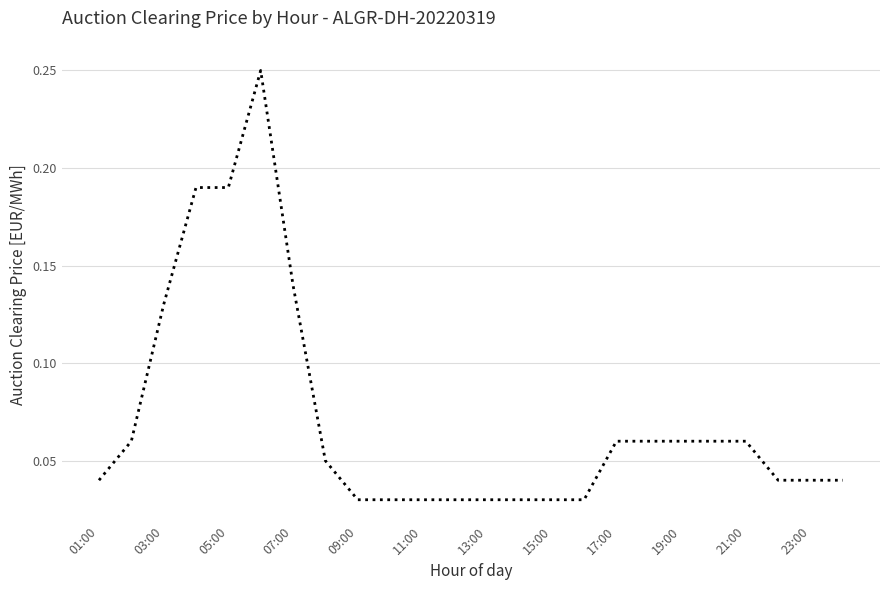

Count the number of categories in the chart.

24